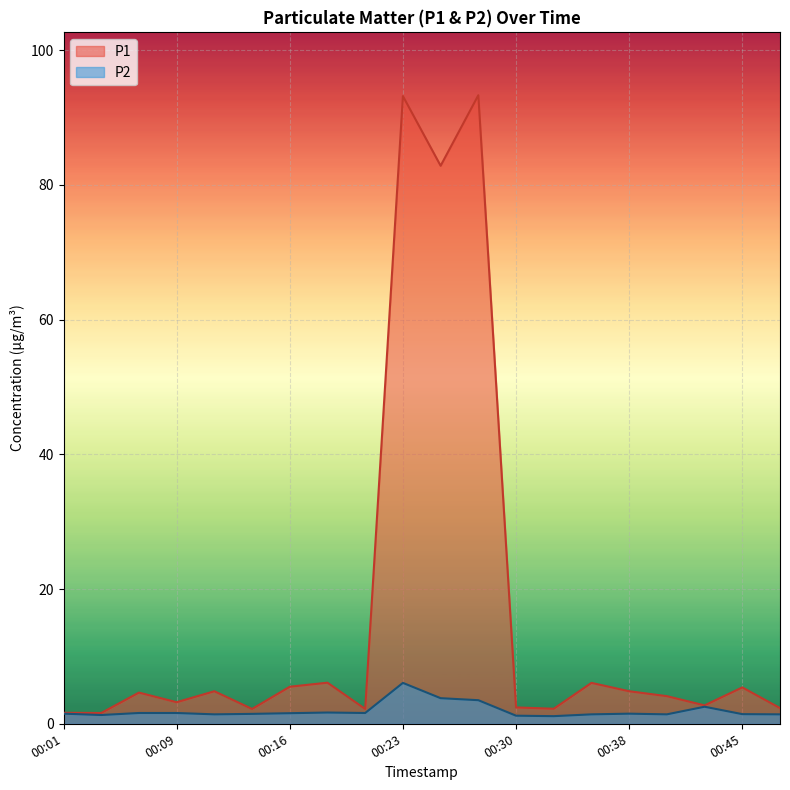

Reading left to right, extract all data points from this chart.

P1: 00:01=1.6	00:04=1.6	00:06=4.6	00:09=3.2	00:11=4.8	00:13=2.2	00:16=5.5	00:18=6.1	00:21=2.2	00:23=93.2	00:26=82.8	00:28=93.3	00:30=2.4	00:33=2.2	00:35=6.1	00:38=4.8	00:40=4.1	00:43=2.7	00:45=5.4	00:48=2.3
P2: 00:01=1.5	00:04=1.3	00:06=1.6	00:09=1.6	00:11=1.4	00:13=1.5	00:16=1.6	00:18=1.7	00:21=1.6	00:23=6.1	00:26=3.8	00:28=3.5	00:30=1.2	00:33=1.1	00:35=1.4	00:38=1.5	00:40=1.4	00:43=2.5	00:45=1.4	00:48=1.4